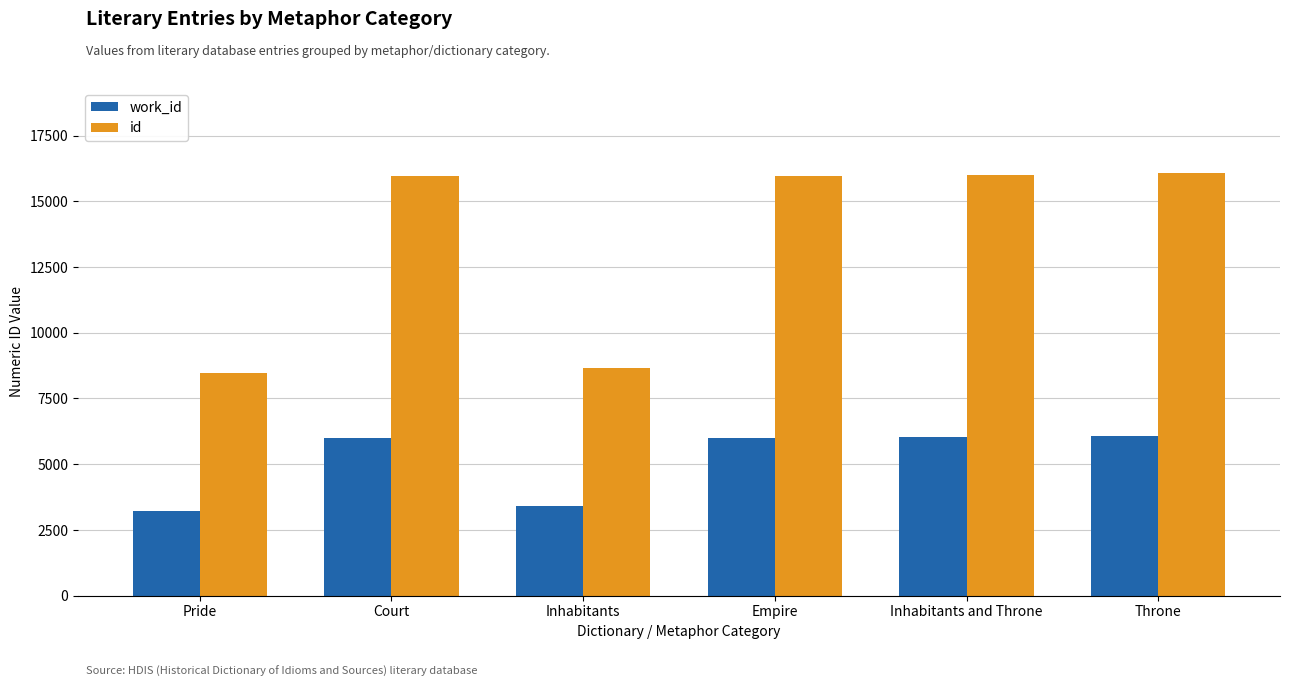

What is the sum of all work_id values?

30739